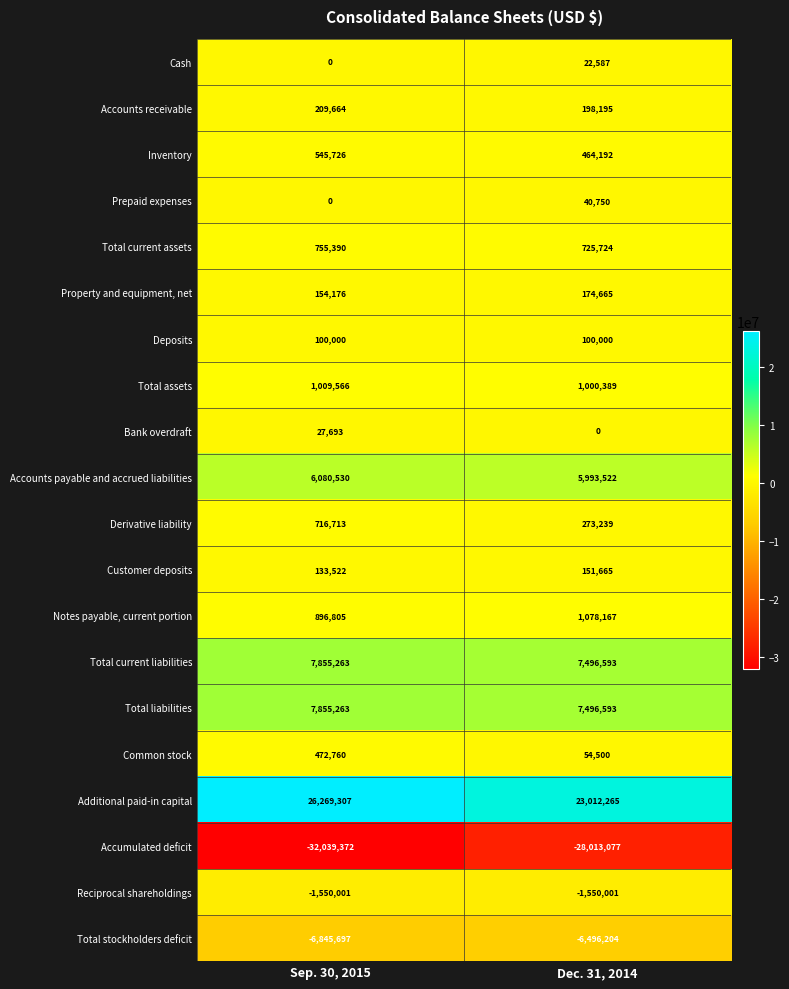

What is the difference between the highest and lowest values at Dec. 31, 2014?

51025342